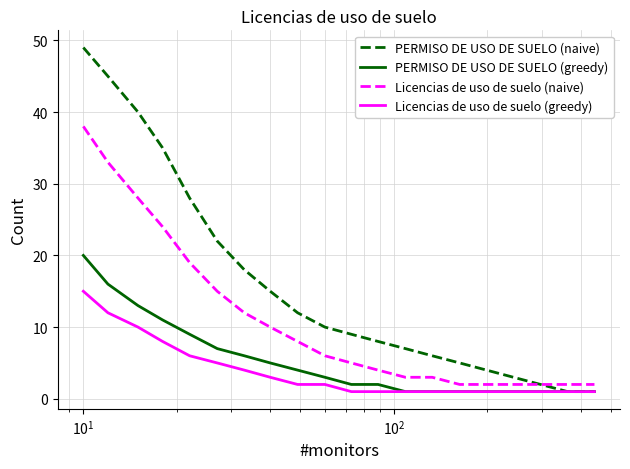

What is the difference between the maximum and minimum values in the PERMISO DE USO DE SUELO (greedy) series?

19